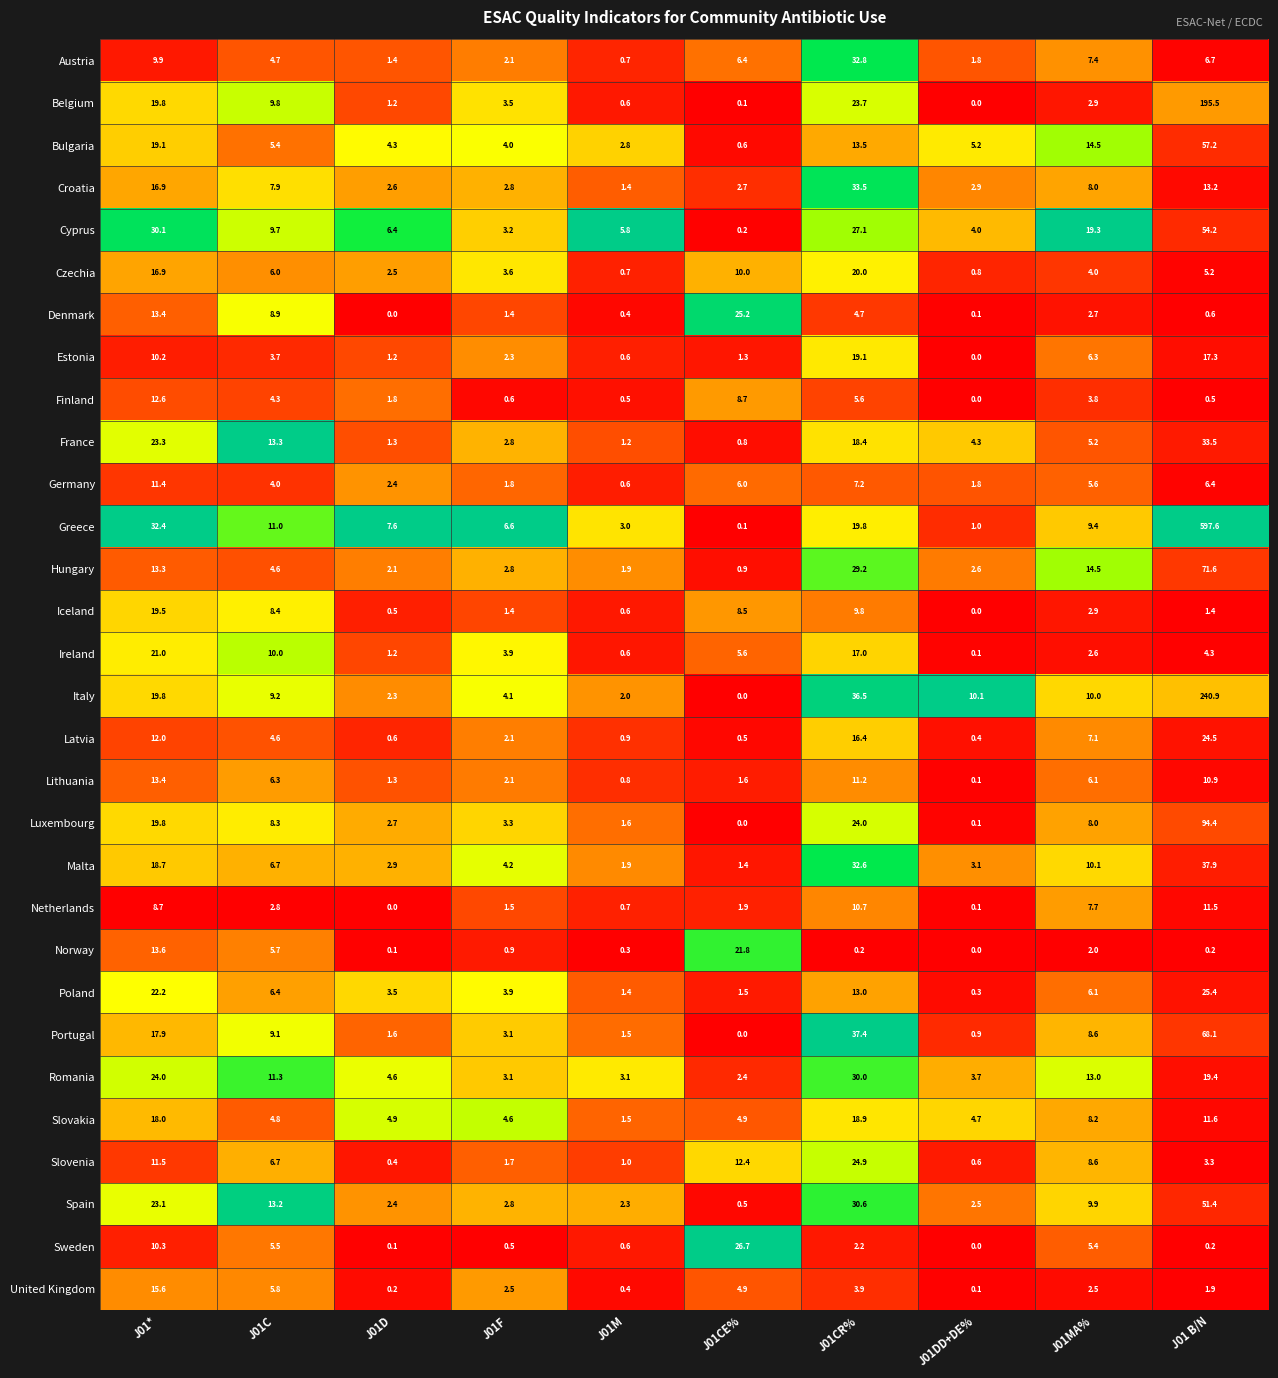

At which label does Belgium reach its minimum?

J01DD+DE%